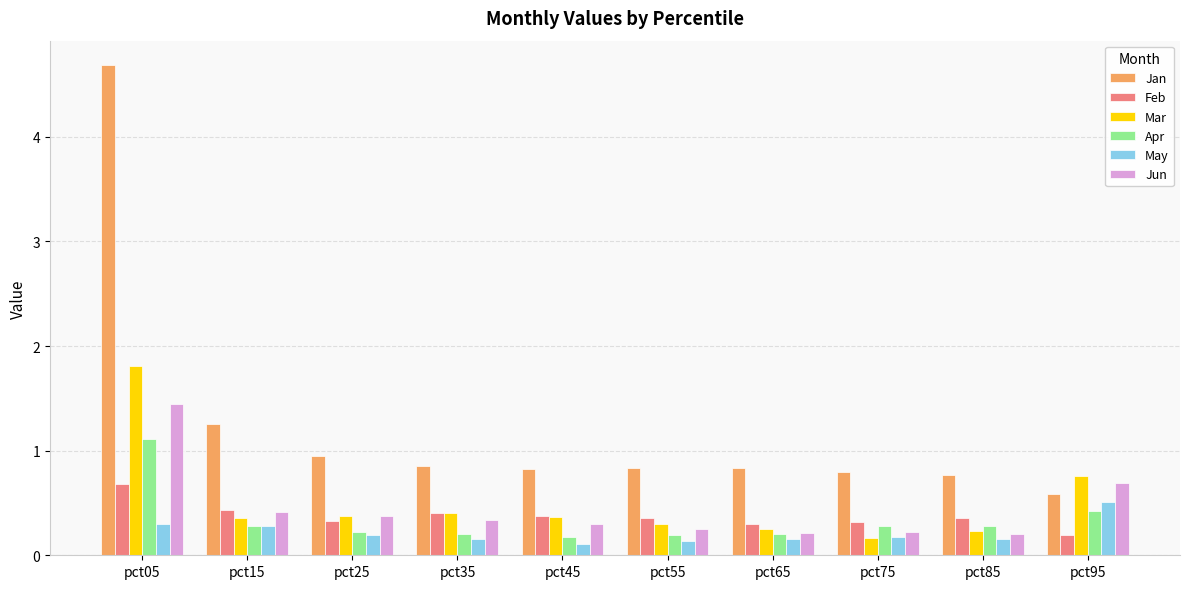

How many bars are there in each group?

6